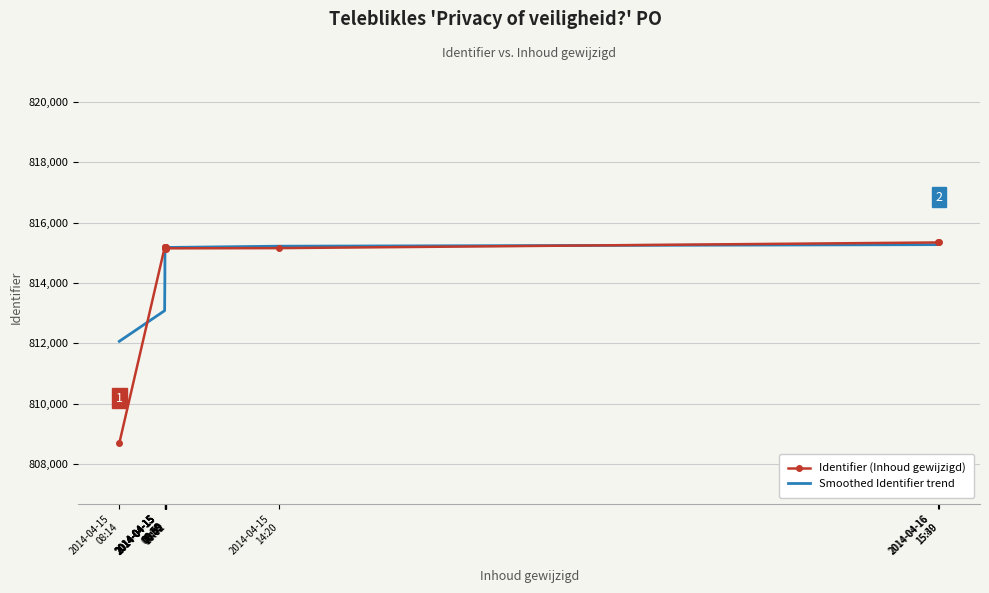

What is the sum of all Smoothed Identifier trend values?

9775880.0